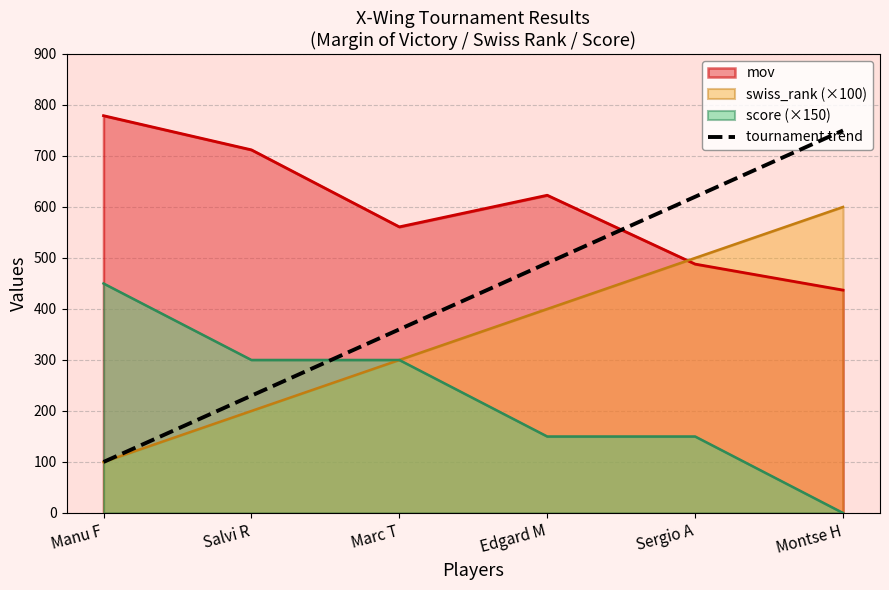

True or false: there are more than 2 points higher than both neighbors.

False